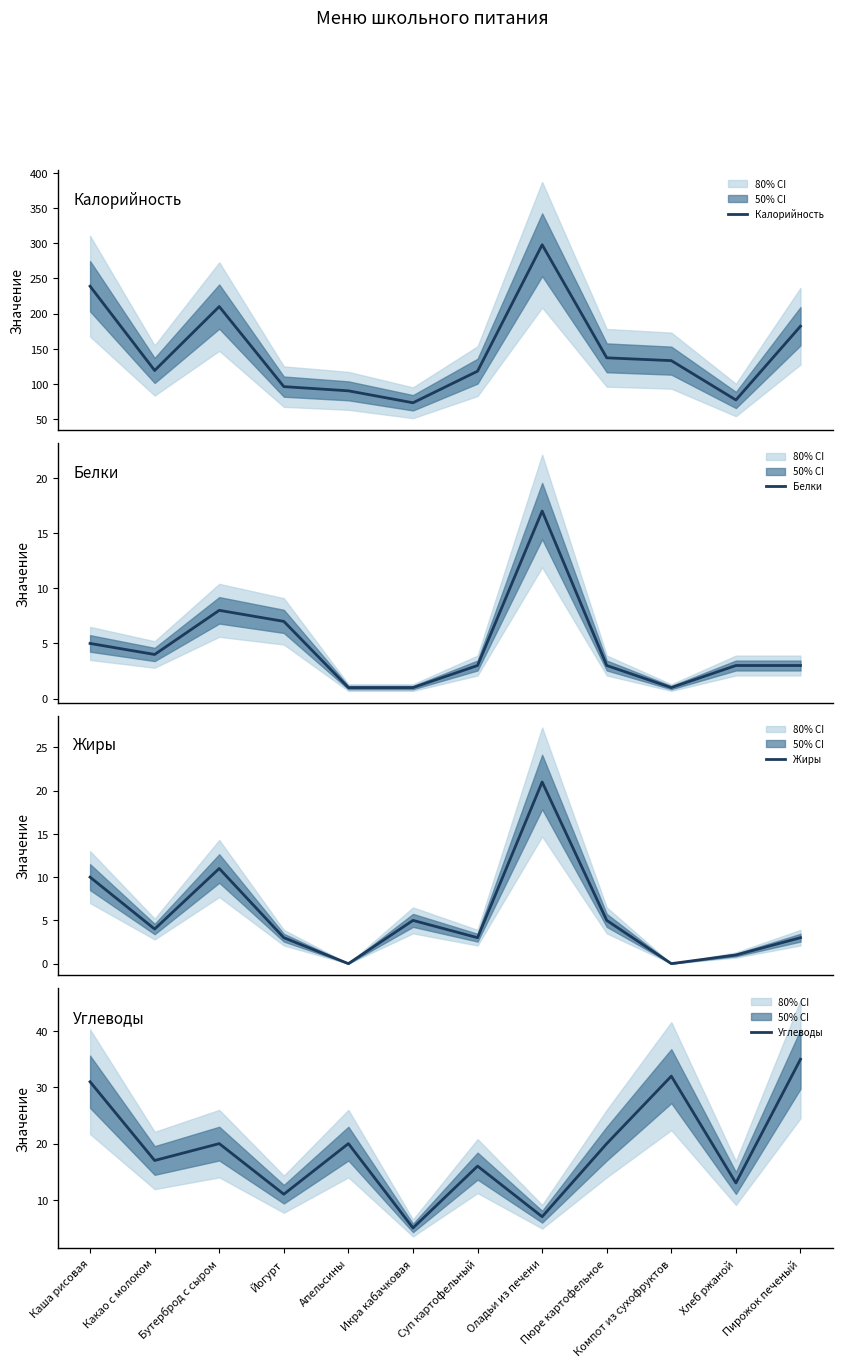

What is the maximum value shown in the chart?

298